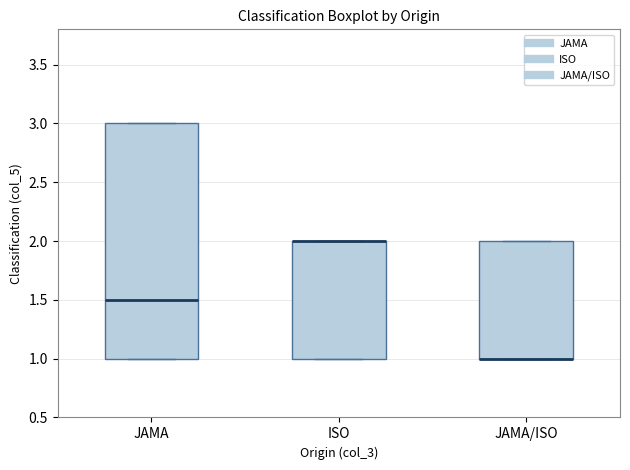

Reading left to right, read every box against the y-axis: the position of its median line, the range the box covers, and the ends of its whiskers. The values are not printed on the chart, so give them approximately, as read against the axis.

JAMA: median 1.5, box 1.0 to 3.0, whiskers 1.0 to 3.0
ISO: median 2.0 (drawn on the box's upper edge), box 1.0 to 2.0, whiskers 1.0 to 2.0
JAMA/ISO: median 1.0 (drawn on the box's lower edge), box 1.0 to 2.0, whiskers 1.0 to 2.0